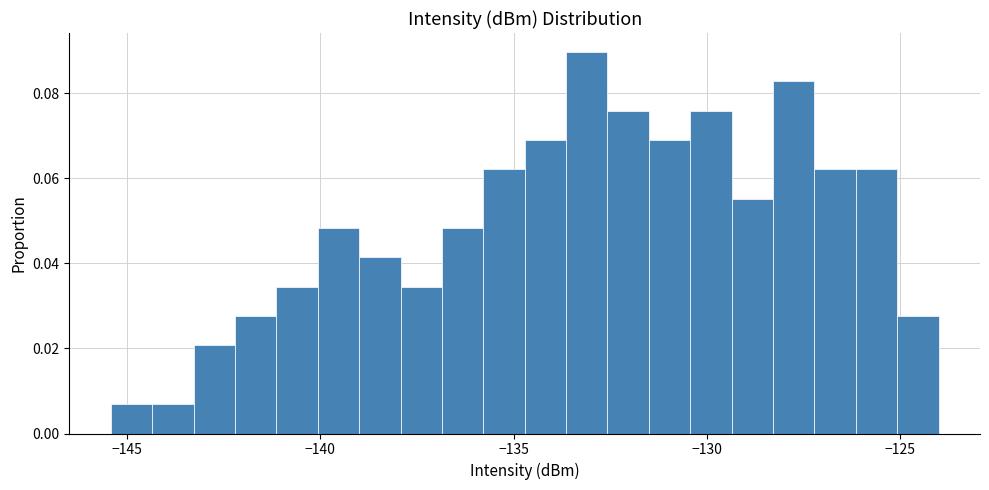

Around what value on the x-axis is the tallest bar? Give the approximate position of its centre, as read against the axis.

-133.0